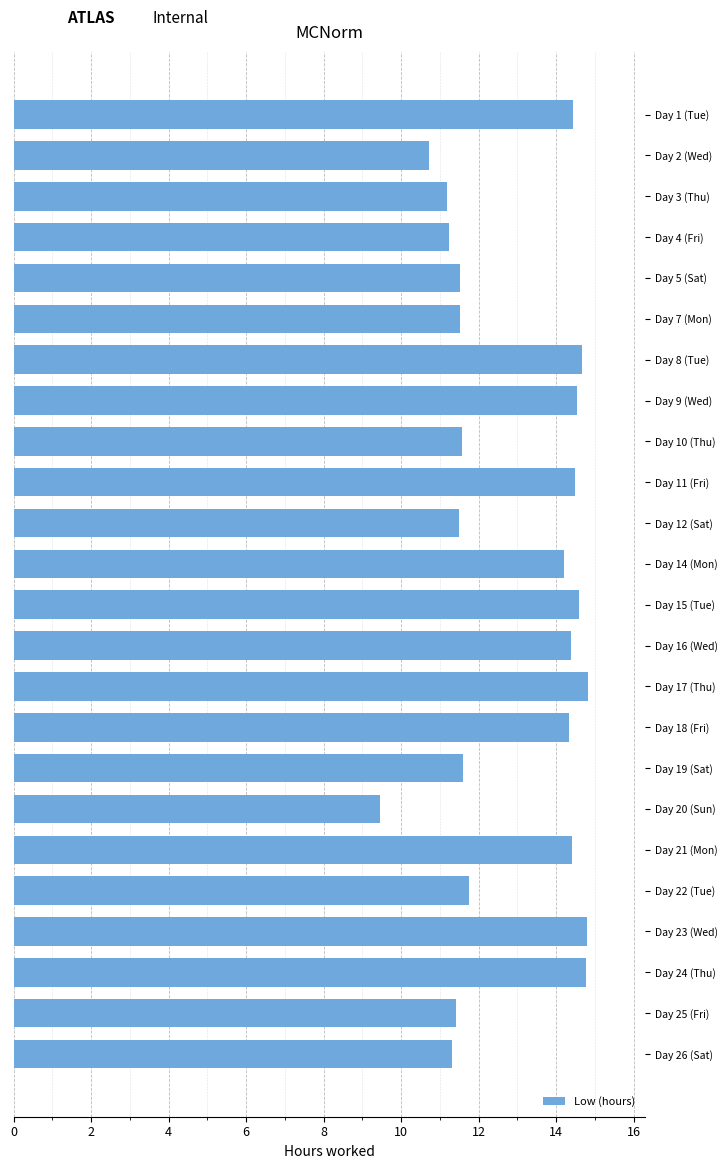

Which label corresponds to the smallest value in the chart?

Day 20 (Sun)